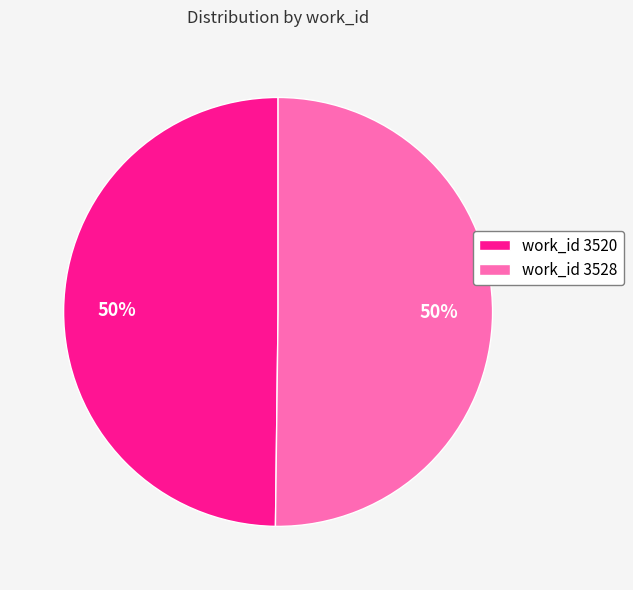

The work_id 3528 slice represents 43% of the pie. True or false?

False